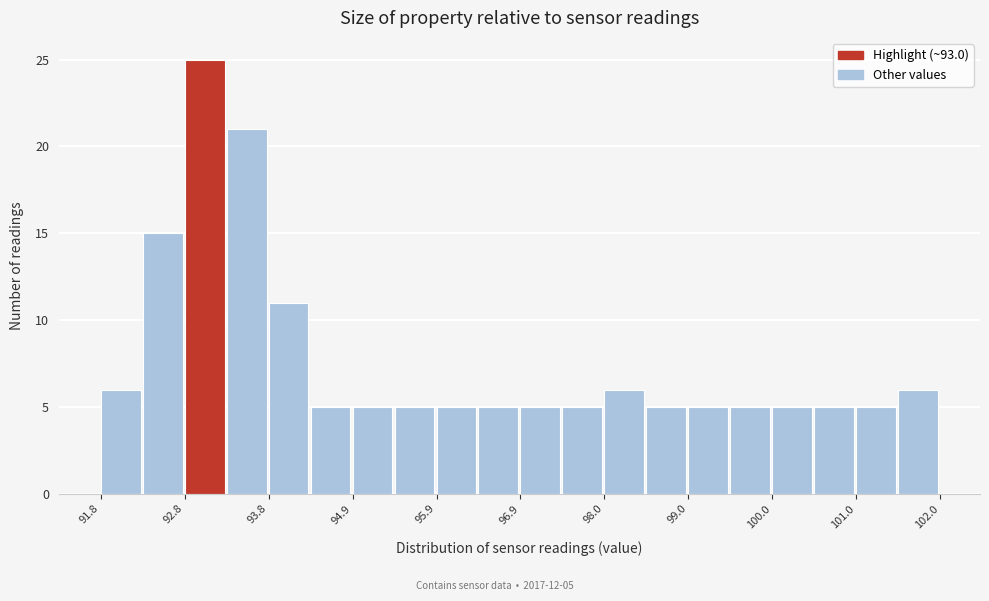

Around what value on the x-axis is the tallest bar? Give the approximate position of its centre, as read against the axis.

93.0